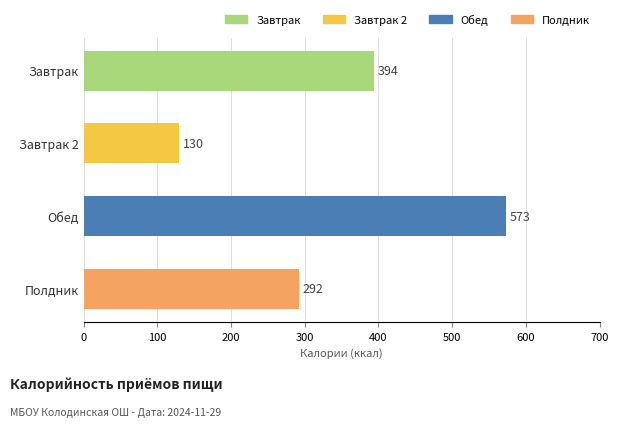

How many data points does each series have?

4